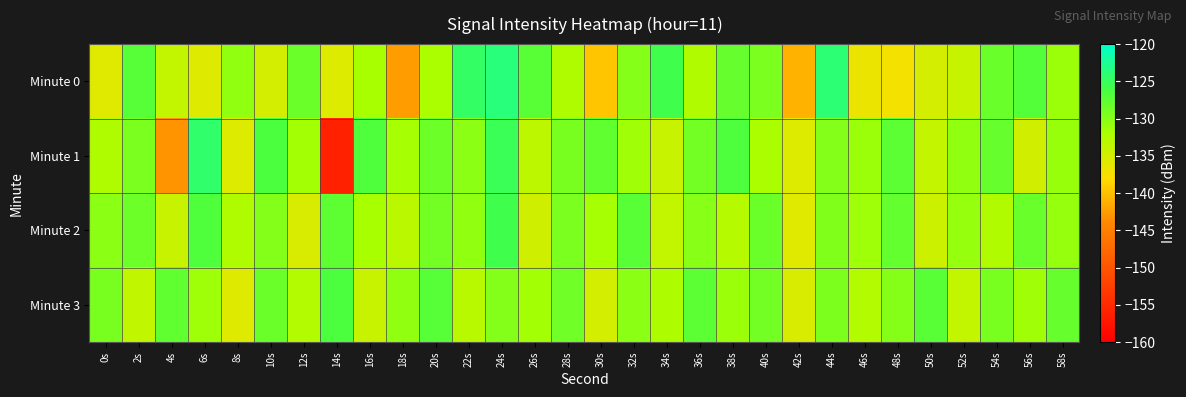

What is the difference between the highest and lowest values at 18s?

12.0